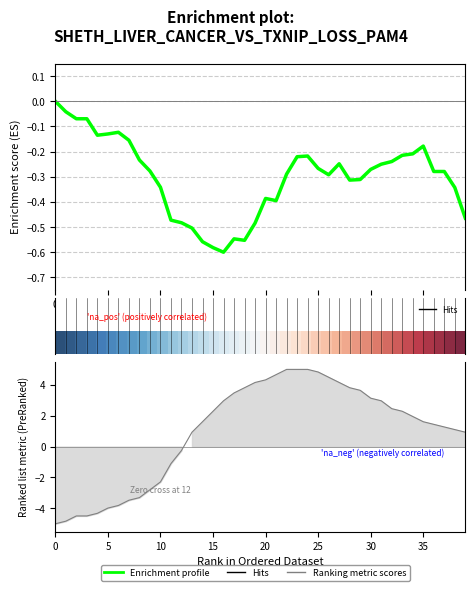

Which has a higher value, 24 or 5?

5